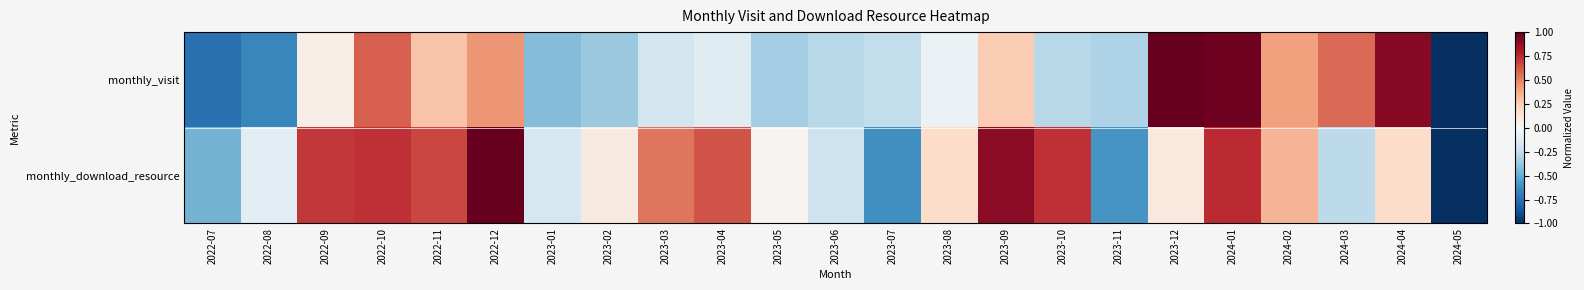

What is the maximum value shown in the chart?

1.0